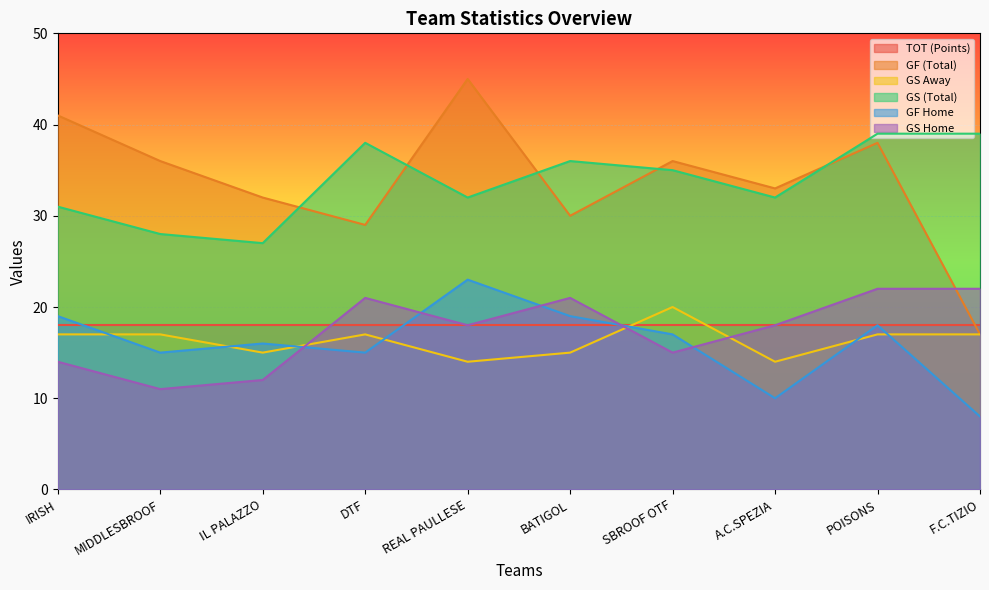

List the labels in order of GF Home value, smallest first.

F.C.TIZIO, A.C.SPEZIA, MIDDLESBROOF, DTF, IL PALAZZO, SBROOF OTF, POISONS, IRISH, BATIGOL, REAL PAULLESE